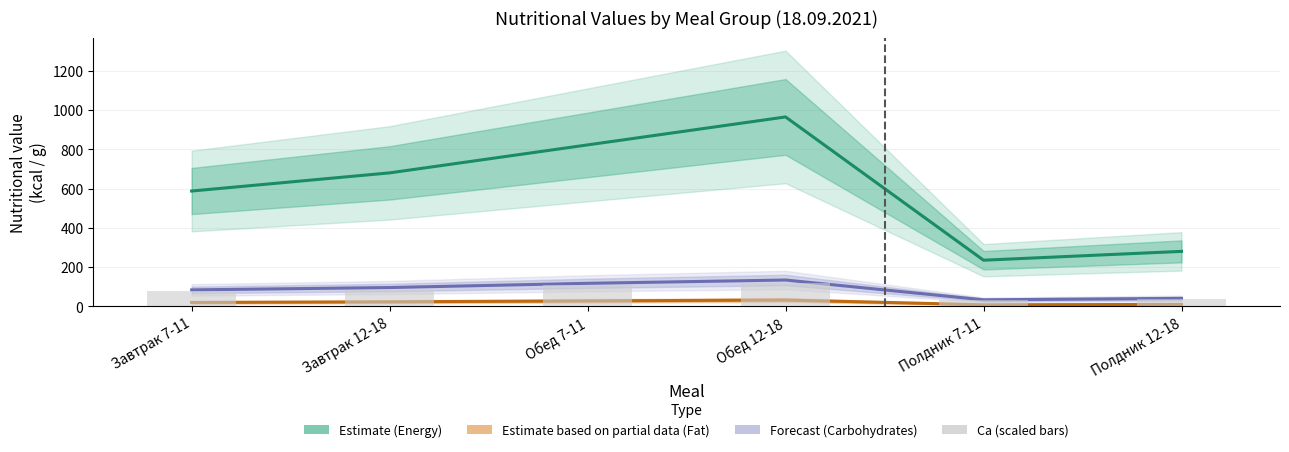

What is the label of the 4th bar from the right?

Обед 7-11